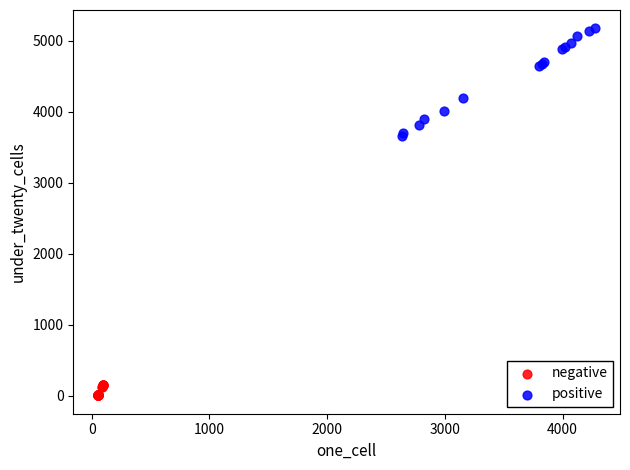

Which series contains the highest Y value?

positive